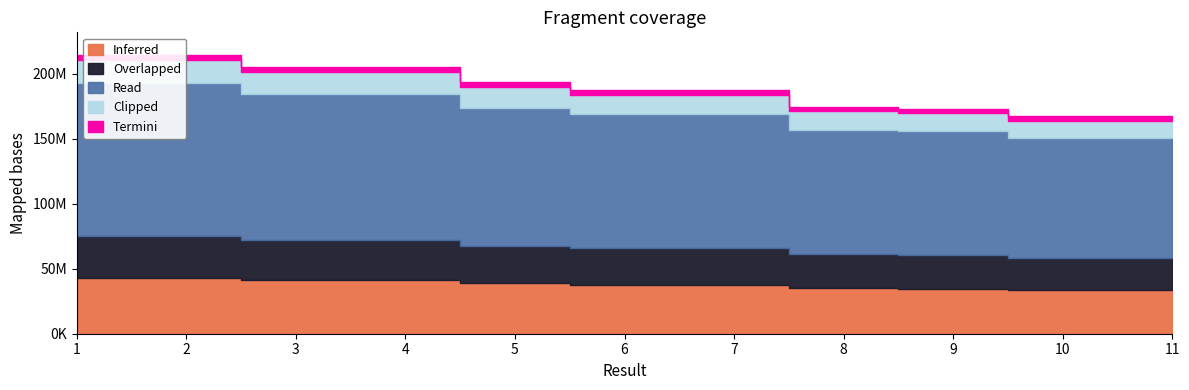

Does the chart have visible grid lines?

No